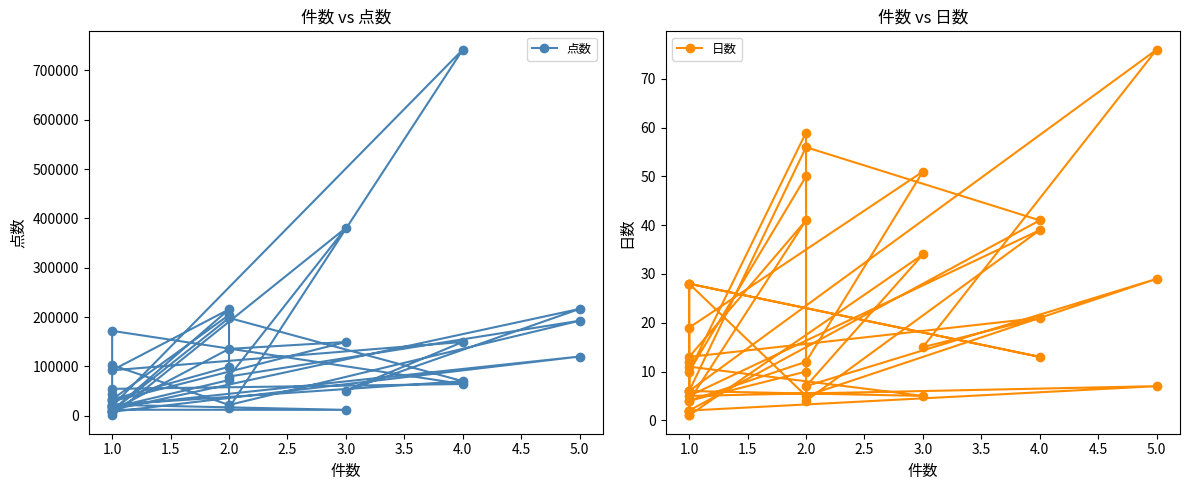

The value of 点数 at 1.0 is 12055. True or false?

True